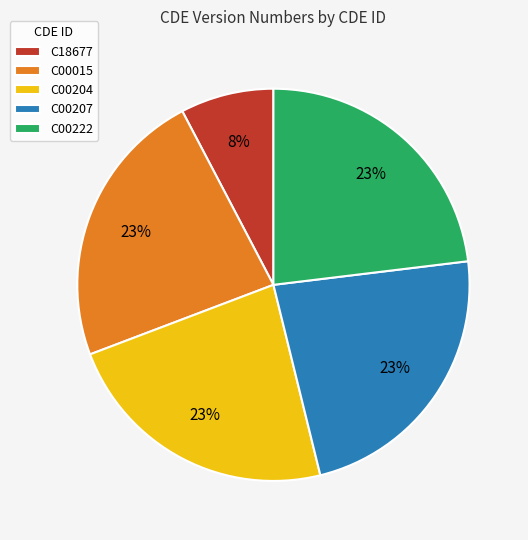

Does C00015 account for over 50% of the chart?

No